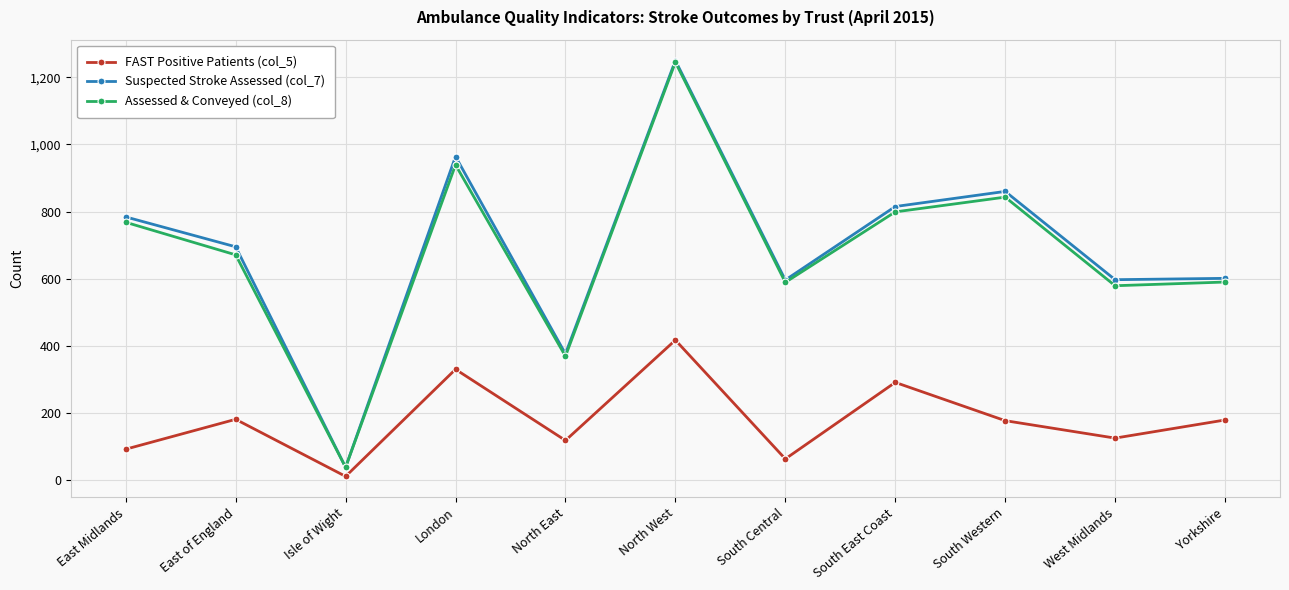

What is the difference between the maximum and minimum values in the Suspected Stroke Assessed (col_7) series?

1212